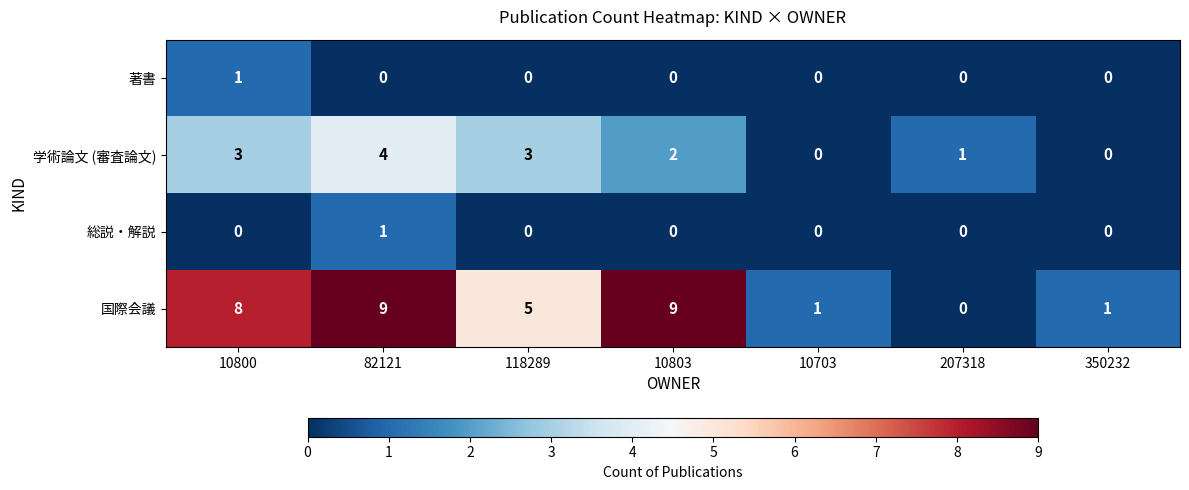

Is it true that 国際会議 equals 0 at 207318?

True